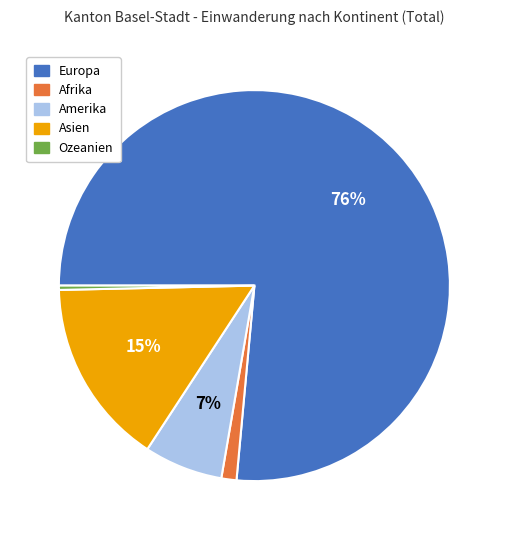

Count the number of slices in the pie.

5